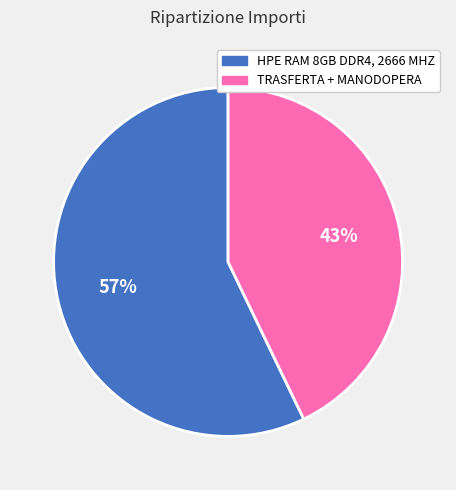

Do HPE RAM 8GB DDR4, 2666 MHZ and TRASFERTA + MANODOPERA together represent more than half of the pie?

Yes